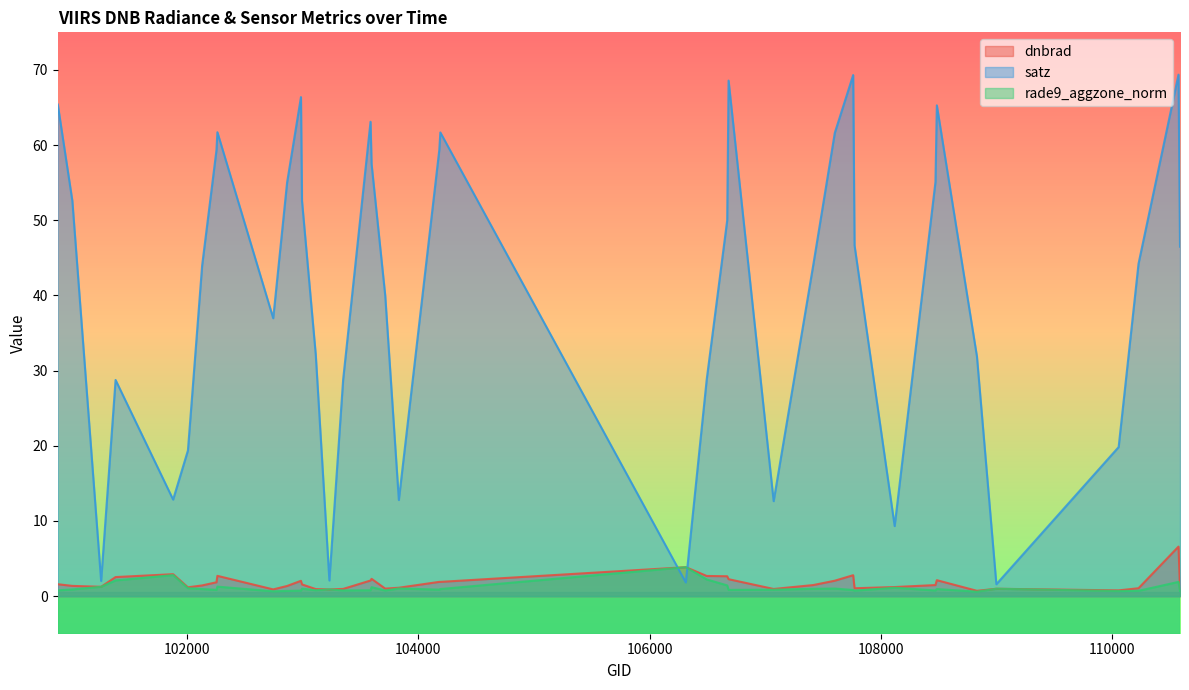

What is the spread (max minus min) of values at 103112?

31.3